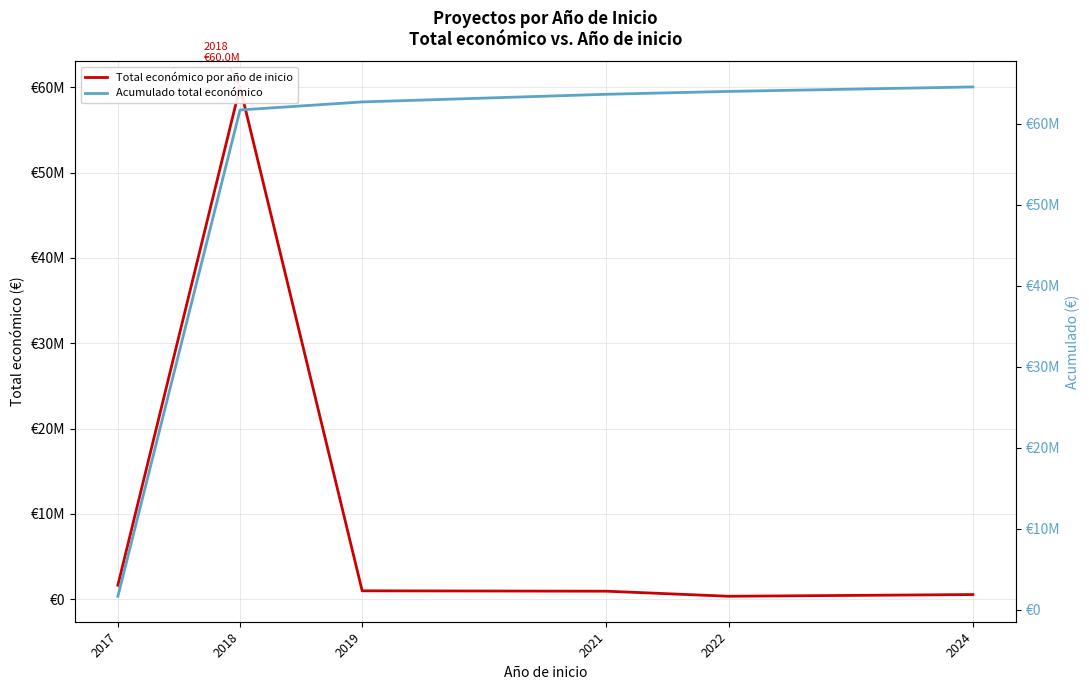

What is the average value of the Total económico por año de inicio series?

10755921